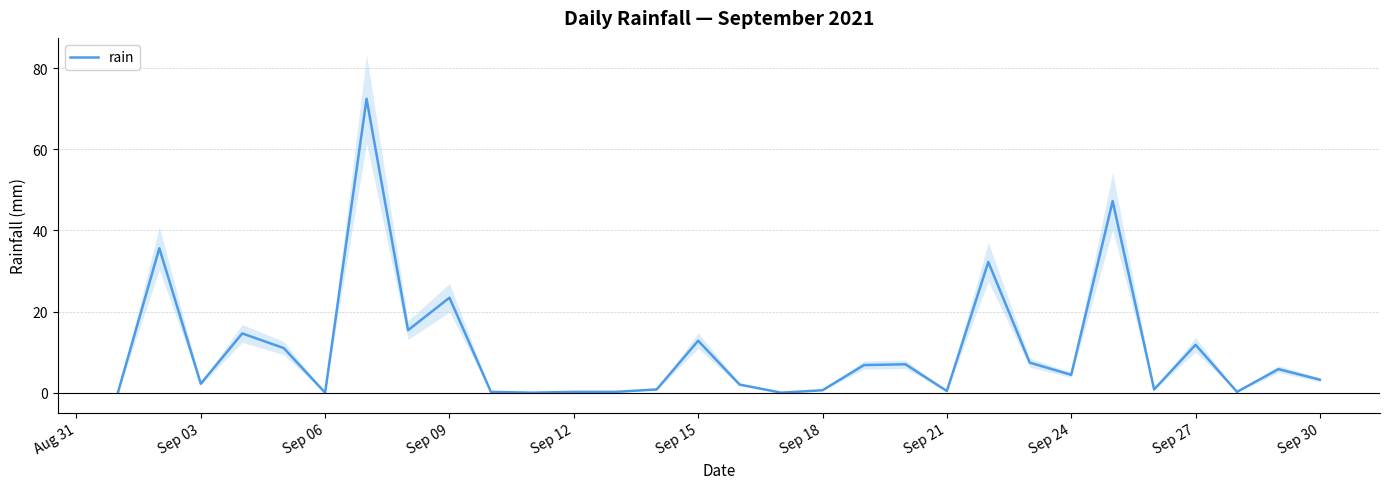

What is the maximum value for rain?

72.4